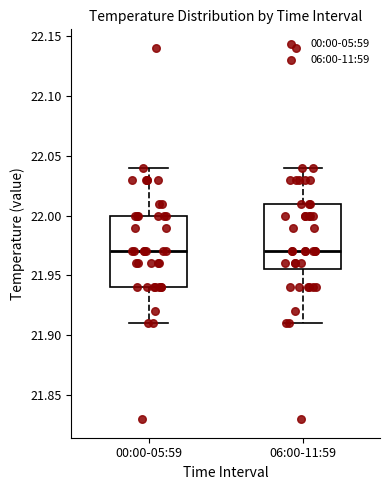

Reading left to right, transcribe this box plot: for each box, give where its median line is, the range the box spans, and where its two whiskers end, as read against the y-axis. The values are not printed on the chart, so give them approximately, as read against the axis.

00:00-05:59: median 21.970, box 21.940 to 22.000, whiskers 21.910 to 22.040
06:00-11:59: median 21.970, box 21.955 to 22.010, whiskers 21.910 to 22.040